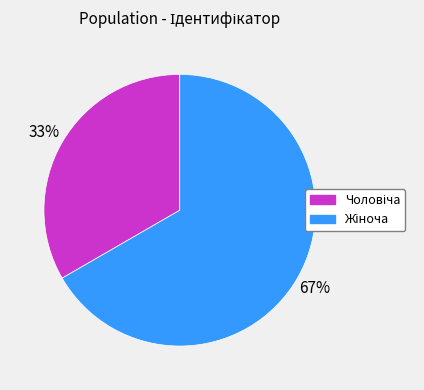

Is there any slice that represents more than half of the pie?

Yes